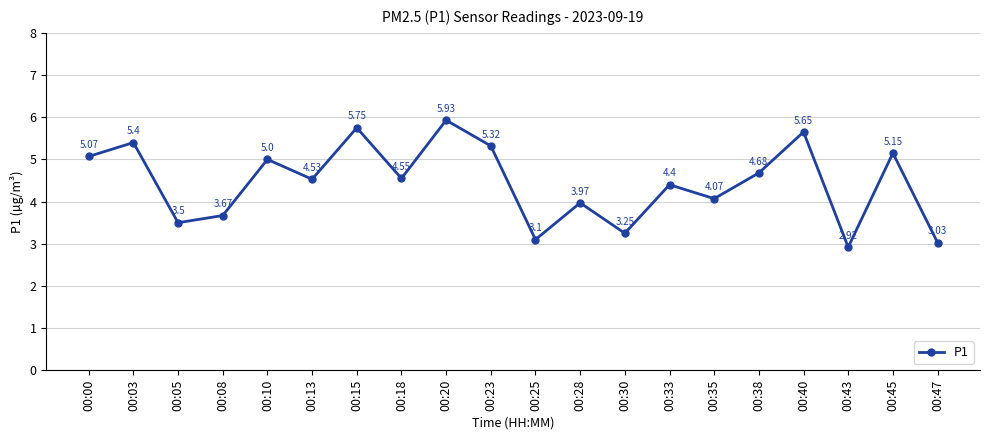

At which category does the data reach its first local peak?

00:03